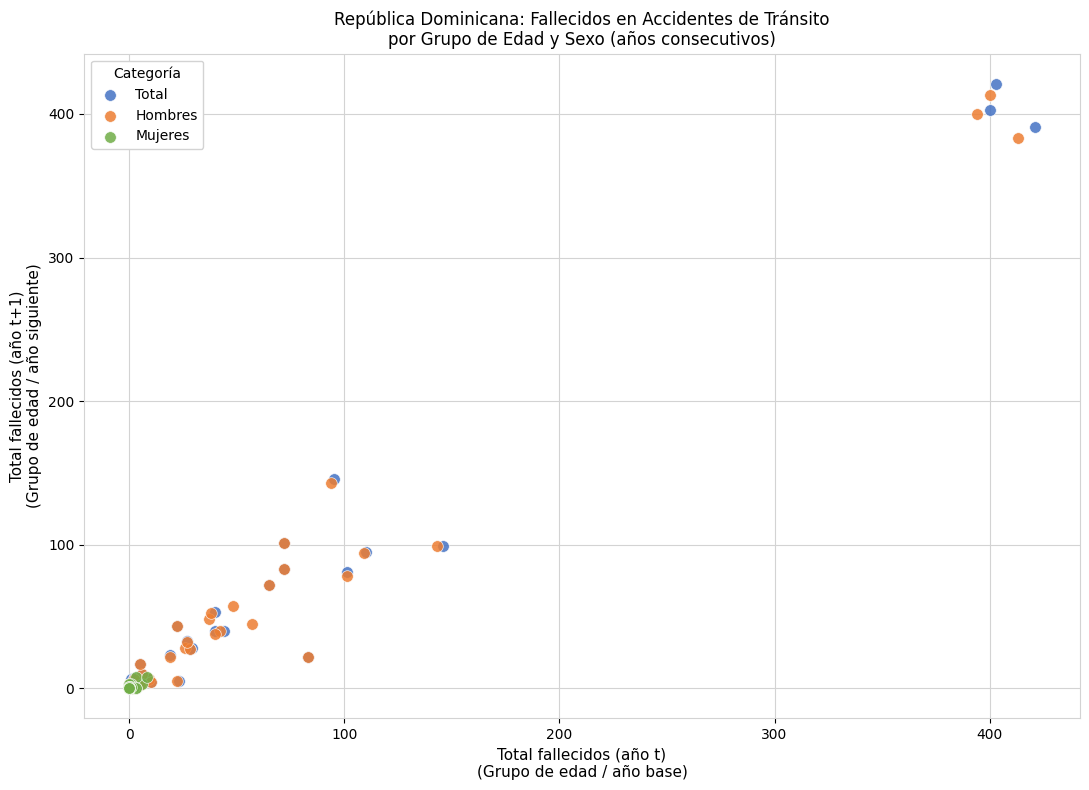

Which series has the largest Y range (max minus min)?

Total